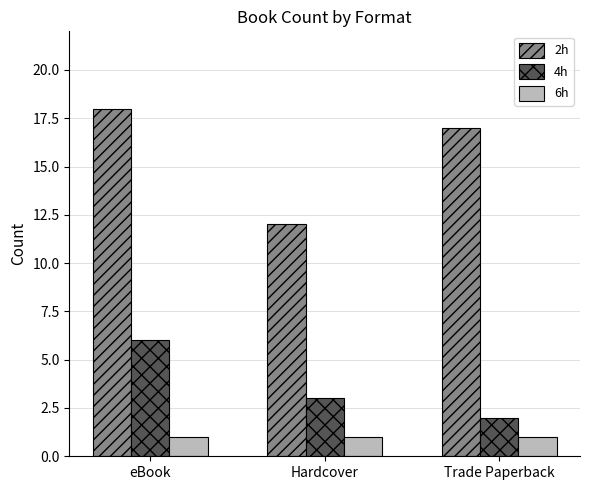

What position from the right is eBook?

3